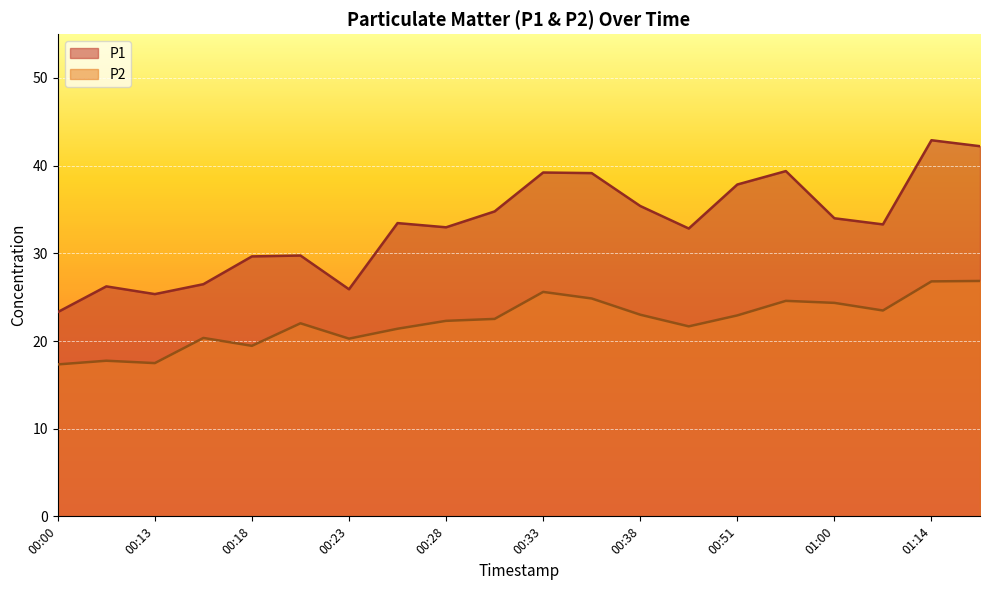

Between 00:35 and 00:51, which series saw the biggest shift?

P2